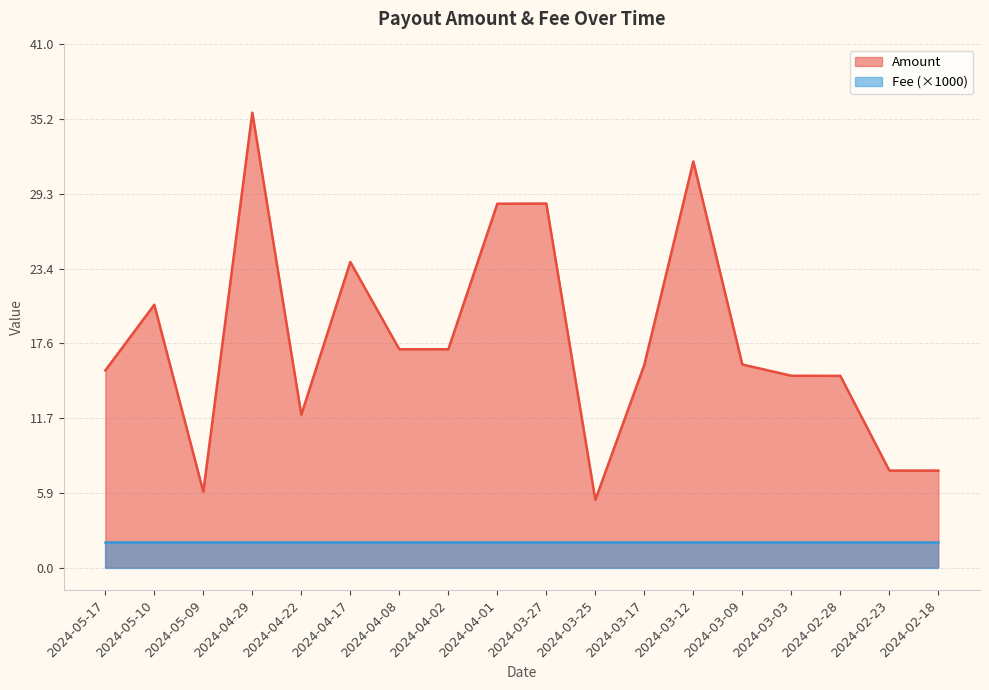

What position from the left is 2024-04-17?

6